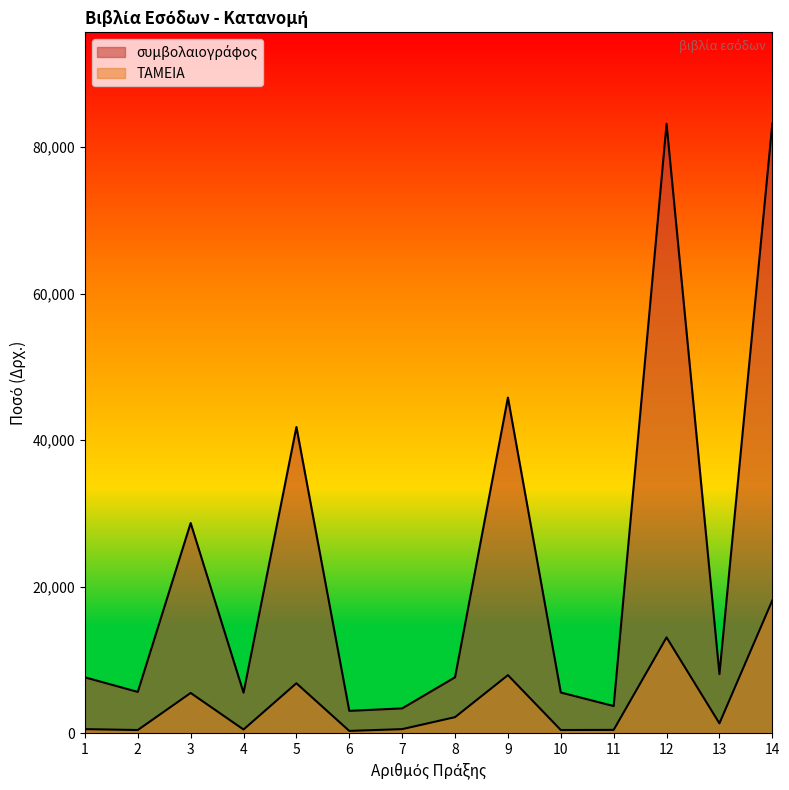

How many distinct data groups are displayed?

2